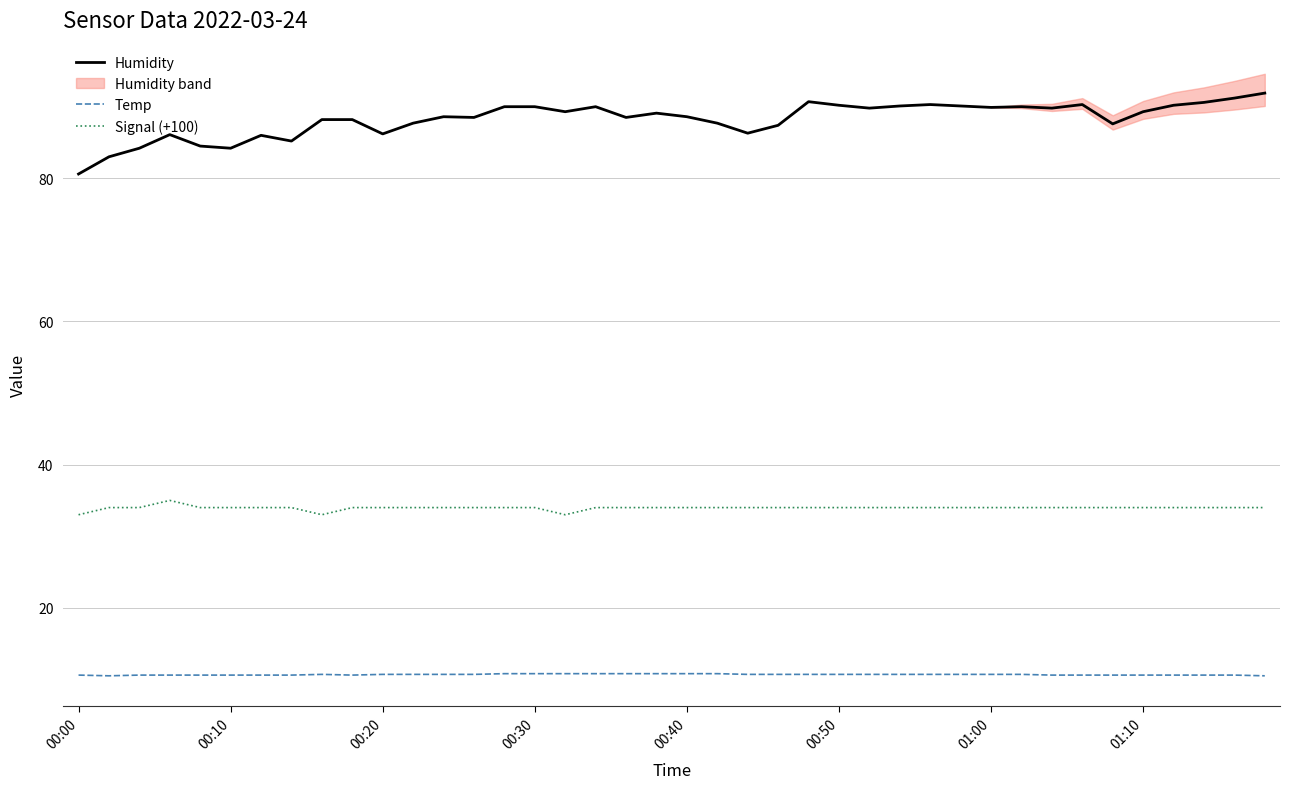

How many lines are shown in the chart?

3